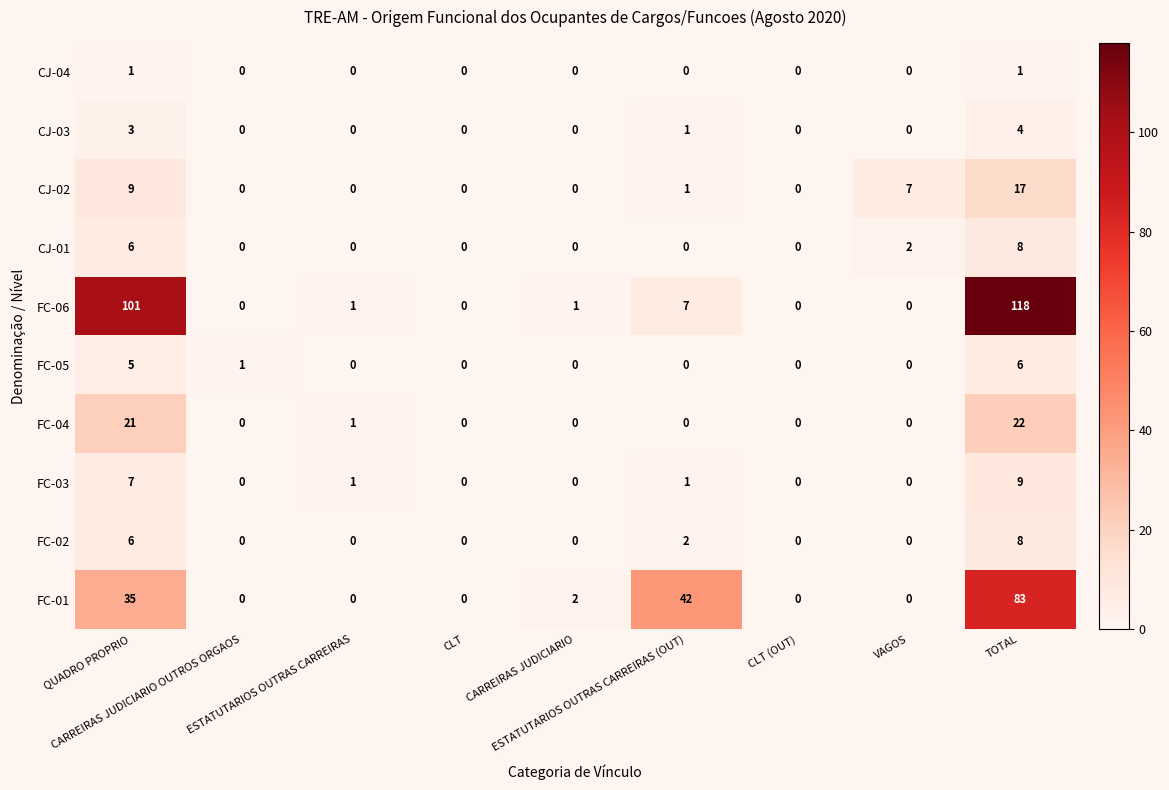

What is the difference between the maximum and minimum values in the CJ-03 series?

4